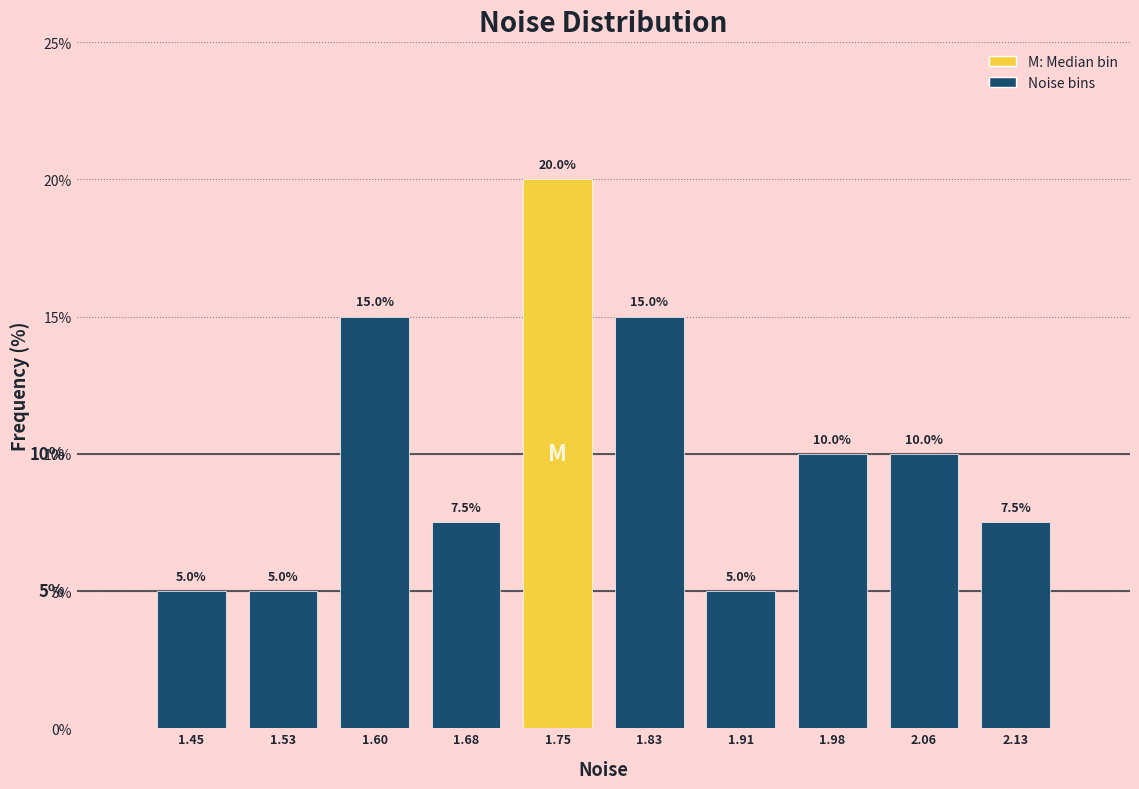

Reading left to right, list every bar in this chart as the range it spans on the x-axis followed by its height. The bar edges are not printed on the chart, so give them approximately, as read against the axis.

1.41 to 1.49: 5.0
1.49 to 1.56: 5.0
1.56 to 1.64: 15.0
1.64 to 1.72: 7.5
1.72 to 1.79: 20.0
1.79 to 1.87: 15.0
1.87 to 1.94: 5.0
1.94 to 2.02: 10.0
2.02 to 2.10: 10.0
2.10 to 2.17: 7.5